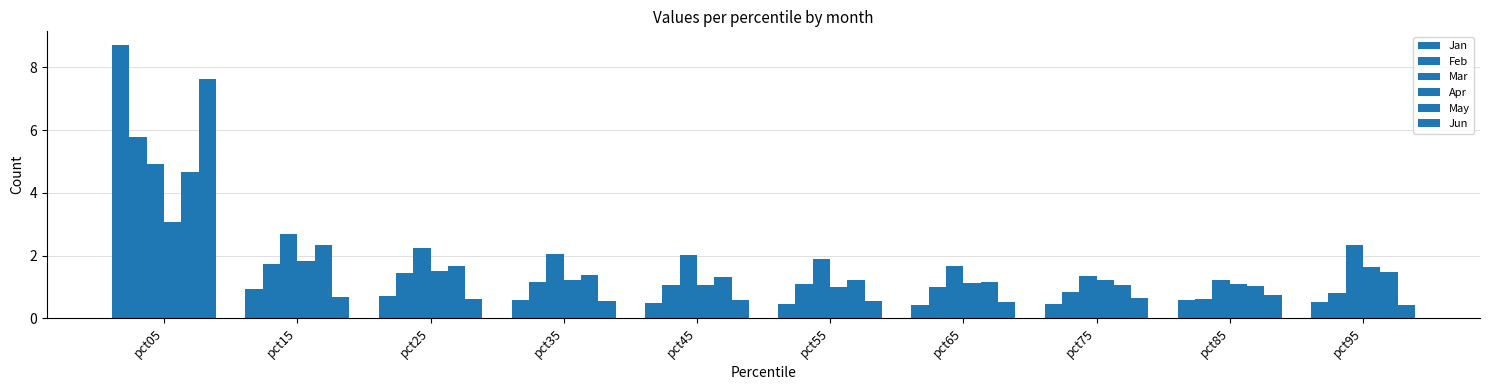

True or false: Apr has a value of 0.5 at pct55.

False